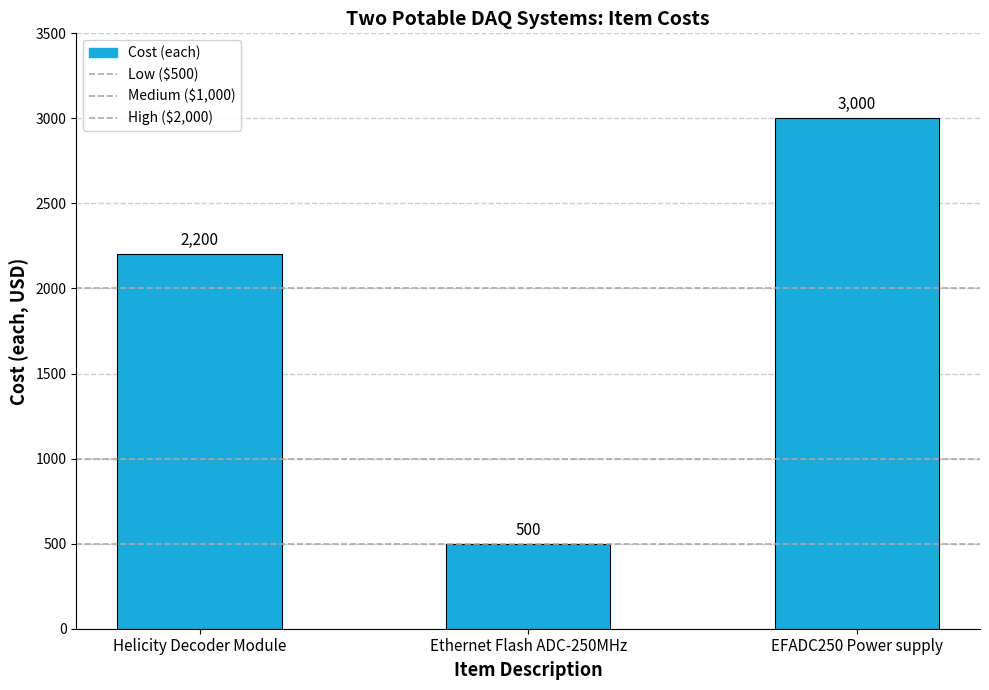

What position from the left is Helicity Decoder Module?

1